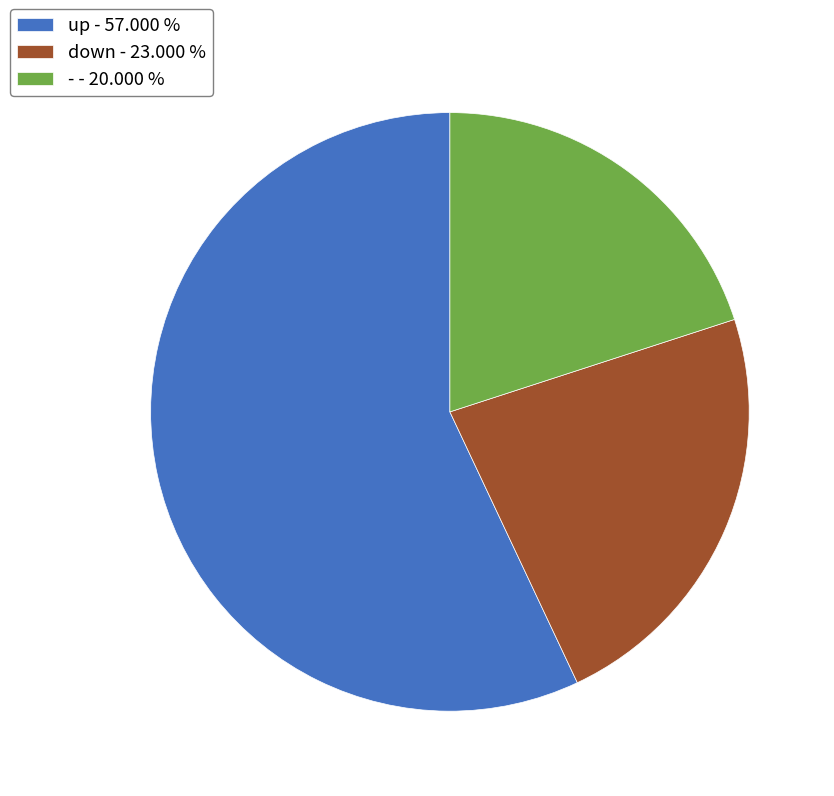

Is it true that down is 35% of the pie?

False